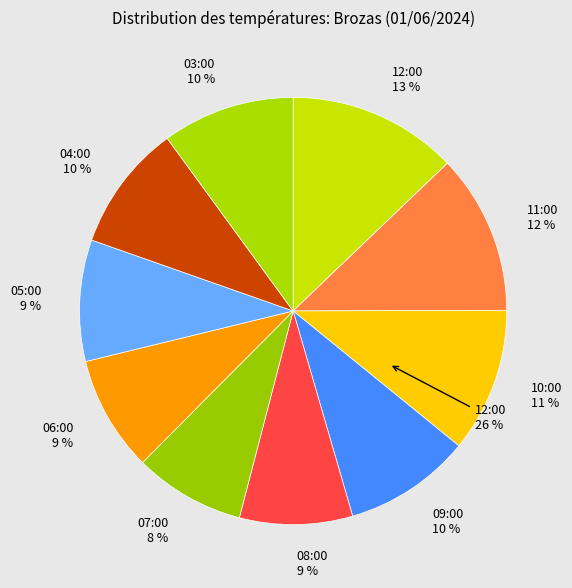

What is the largest slice in the pie chart?

12:00